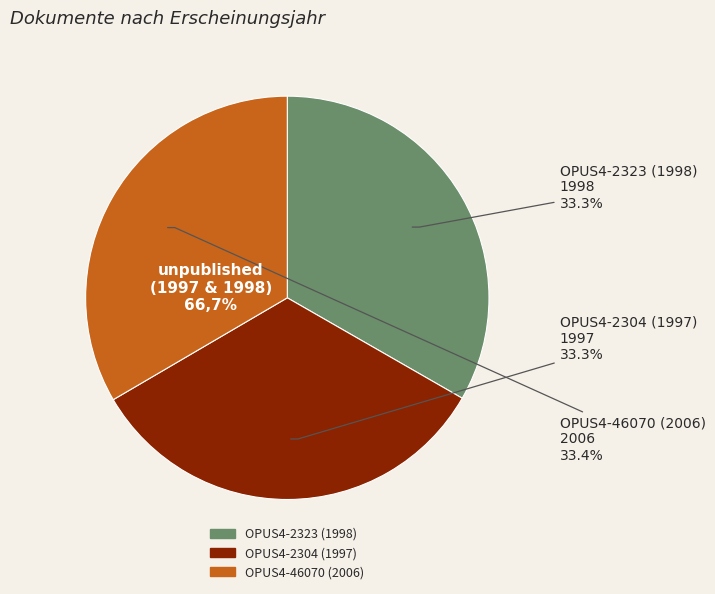

The OPUS4-2323 (1998) slice represents 43% of the pie. True or false?

False